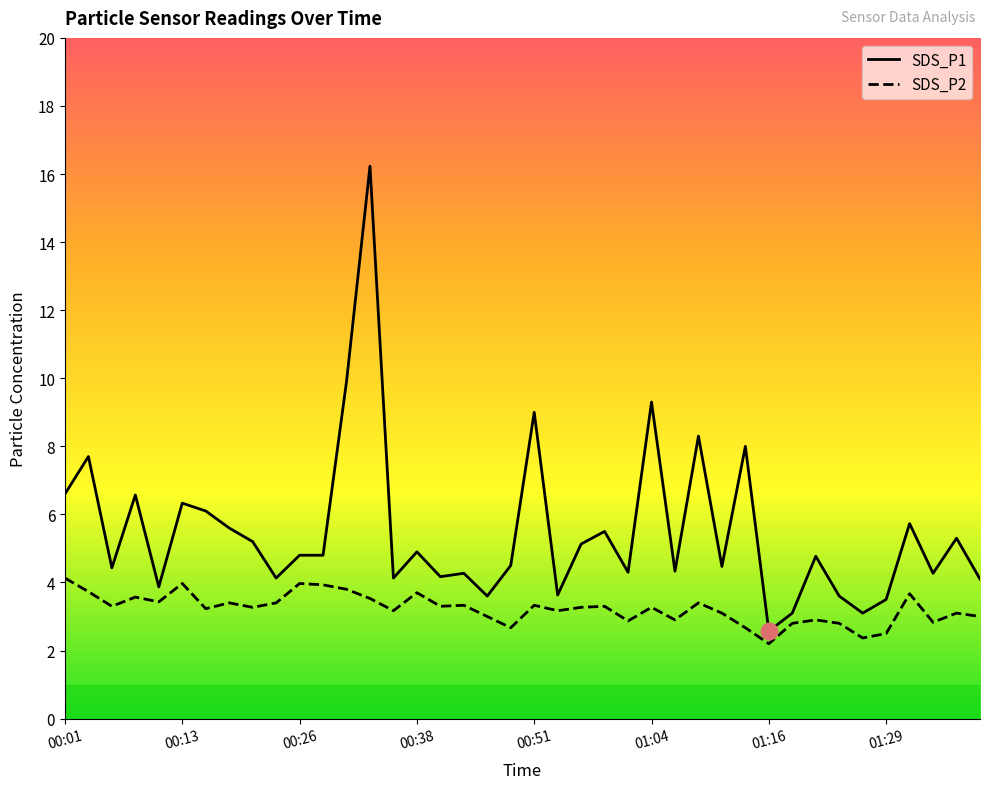

Where is the first local maximum for SDS_P2?

00:08